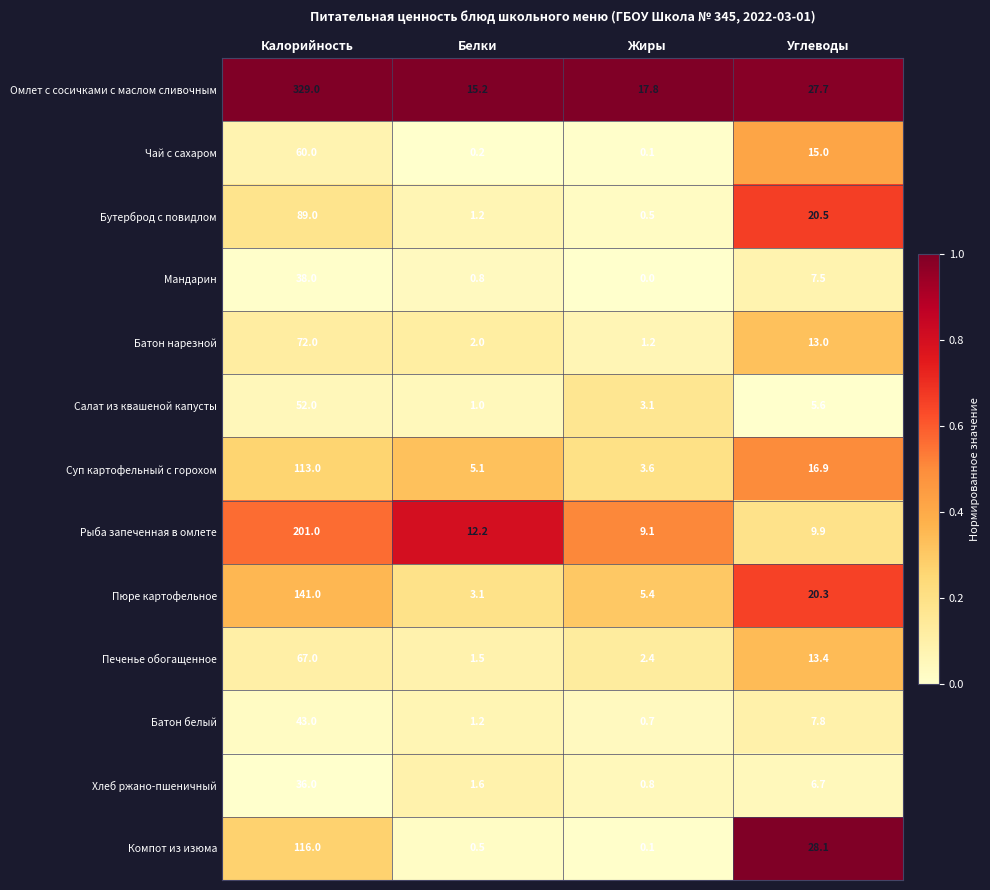

Which series has the largest total across all categories?

Омлет с сосичками с маслом сливочным